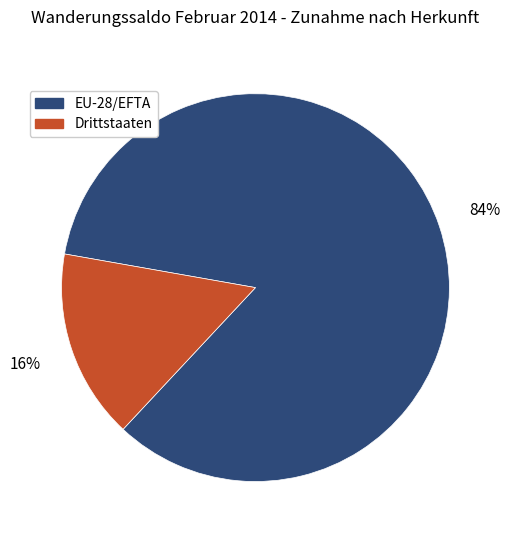

To the nearest percent, what percentage of the pie is EU-28/EFTA?

84%